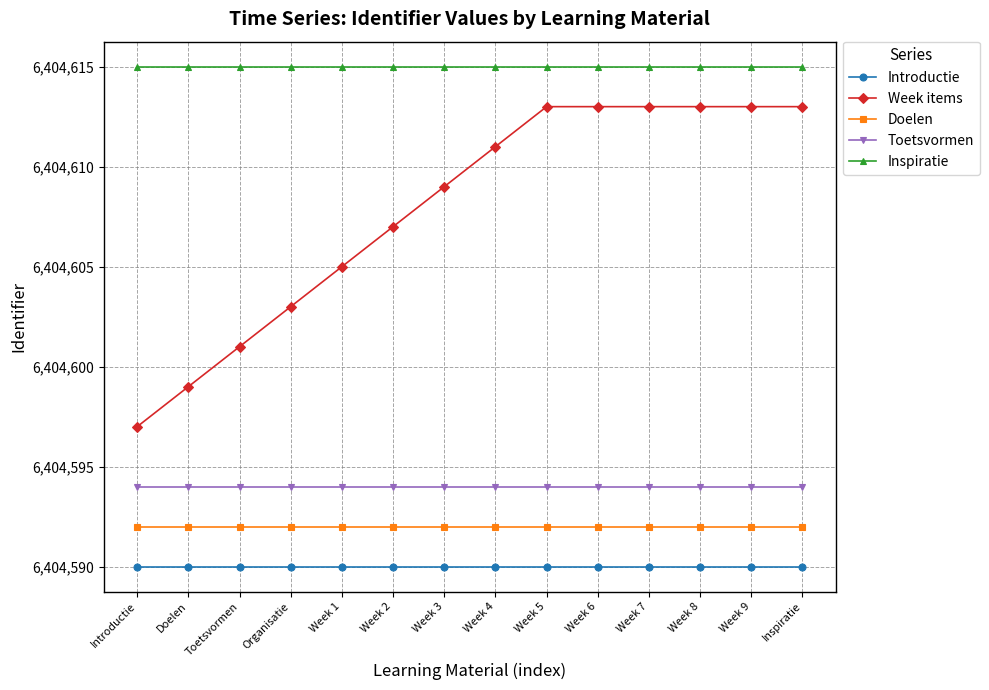

Reading left to right, extract all data points from this chart.

Introductie: Introductie=6404590	Doelen=6404590	Toetsvormen=6404590	Organisatie=6404590	Week 1=6404590	Week 2=6404590	Week 3=6404590	Week 4=6404590	Week 5=6404590	Week 6=6404590	Week 7=6404590	Week 8=6404590	Week 9=6404590	Inspiratie=6404590
Week items: Introductie=6404597	Doelen=6404599	Toetsvormen=6404601	Organisatie=6404603	Week 1=6404605	Week 2=6404607	Week 3=6404609	Week 4=6404611	Week 5=6404613	Week 6=6404613	Week 7=6404613	Week 8=6404613	Week 9=6404613	Inspiratie=6404613
Doelen: Introductie=6404592	Doelen=6404592	Toetsvormen=6404592	Organisatie=6404592	Week 1=6404592	Week 2=6404592	Week 3=6404592	Week 4=6404592	Week 5=6404592	Week 6=6404592	Week 7=6404592	Week 8=6404592	Week 9=6404592	Inspiratie=6404592
Toetsvormen: Introductie=6404594	Doelen=6404594	Toetsvormen=6404594	Organisatie=6404594	Week 1=6404594	Week 2=6404594	Week 3=6404594	Week 4=6404594	Week 5=6404594	Week 6=6404594	Week 7=6404594	Week 8=6404594	Week 9=6404594	Inspiratie=6404594
Inspiratie: Introductie=6404615	Doelen=6404615	Toetsvormen=6404615	Organisatie=6404615	Week 1=6404615	Week 2=6404615	Week 3=6404615	Week 4=6404615	Week 5=6404615	Week 6=6404615	Week 7=6404615	Week 8=6404615	Week 9=6404615	Inspiratie=6404615